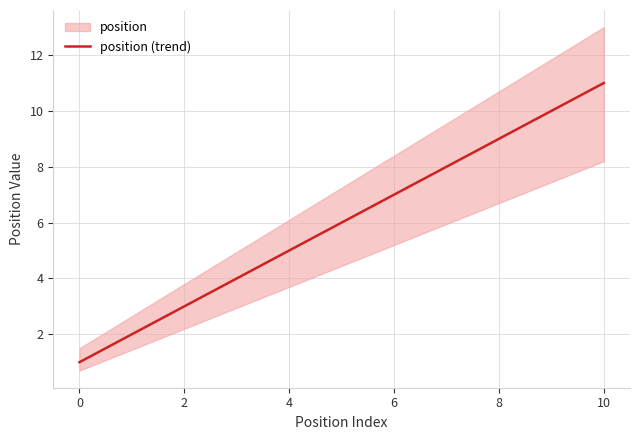

The position (trend) series shows 7.0 at 6. True or false?

True